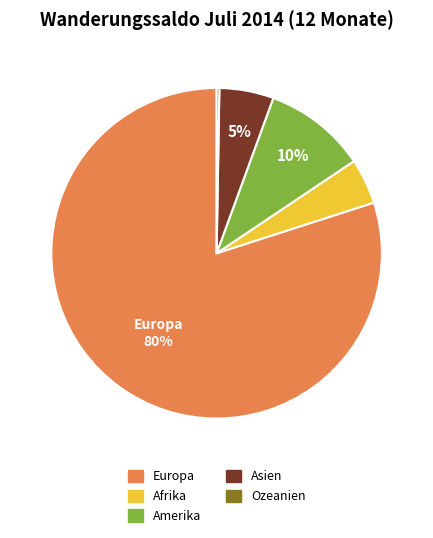

Which category has the biggest portion of the pie?

Europa